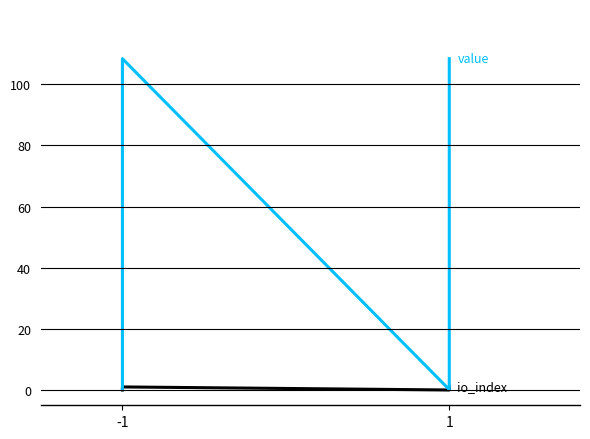

True or false: value and io_index intersect in this chart.

False